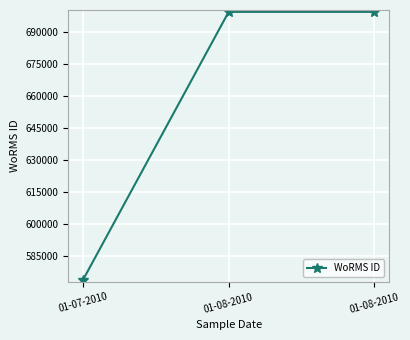

List the labels in order of value, largest first.

01-08-2010, 01-08-2010, 01-07-2010